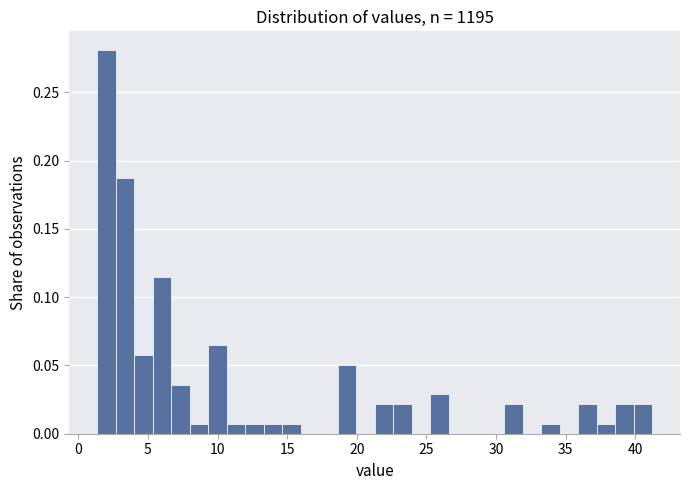

Read against the x-axis, roughly where is the centre of the tallest bar?

2.0